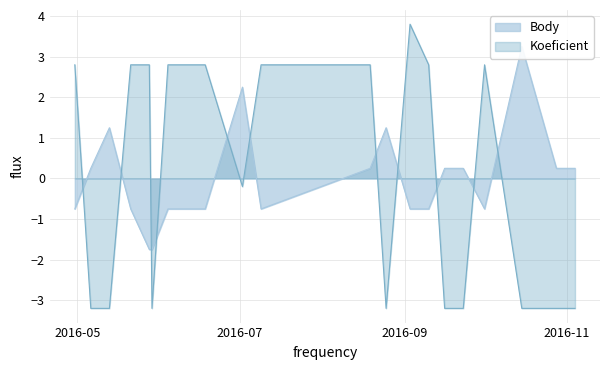

At which category does Koeficient reach its first local peak?

2016-09-03